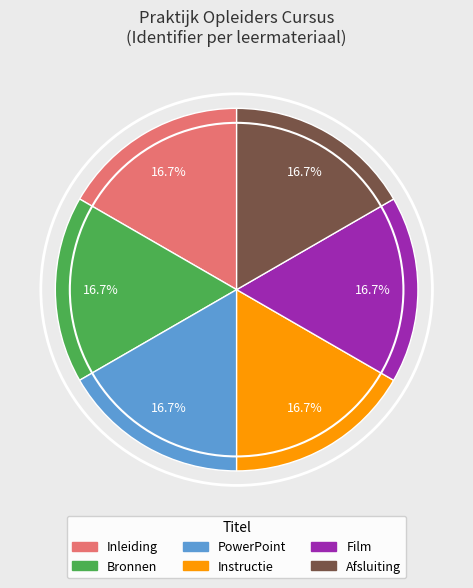

Count the number of slices in the pie.

6